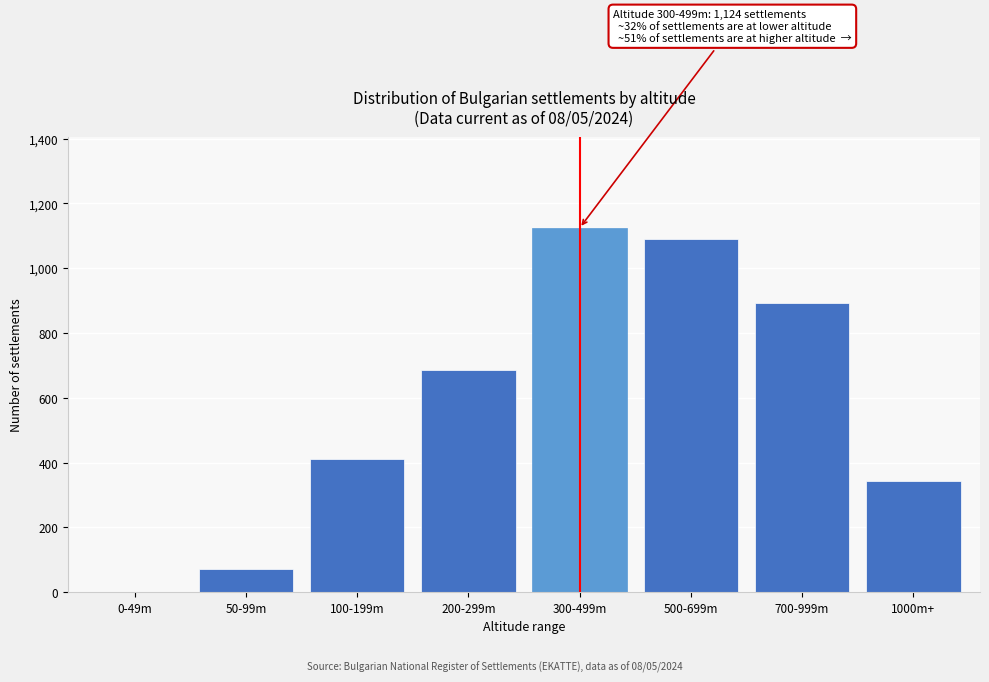

At which category does the chart reach its peak across all series?

300-499m